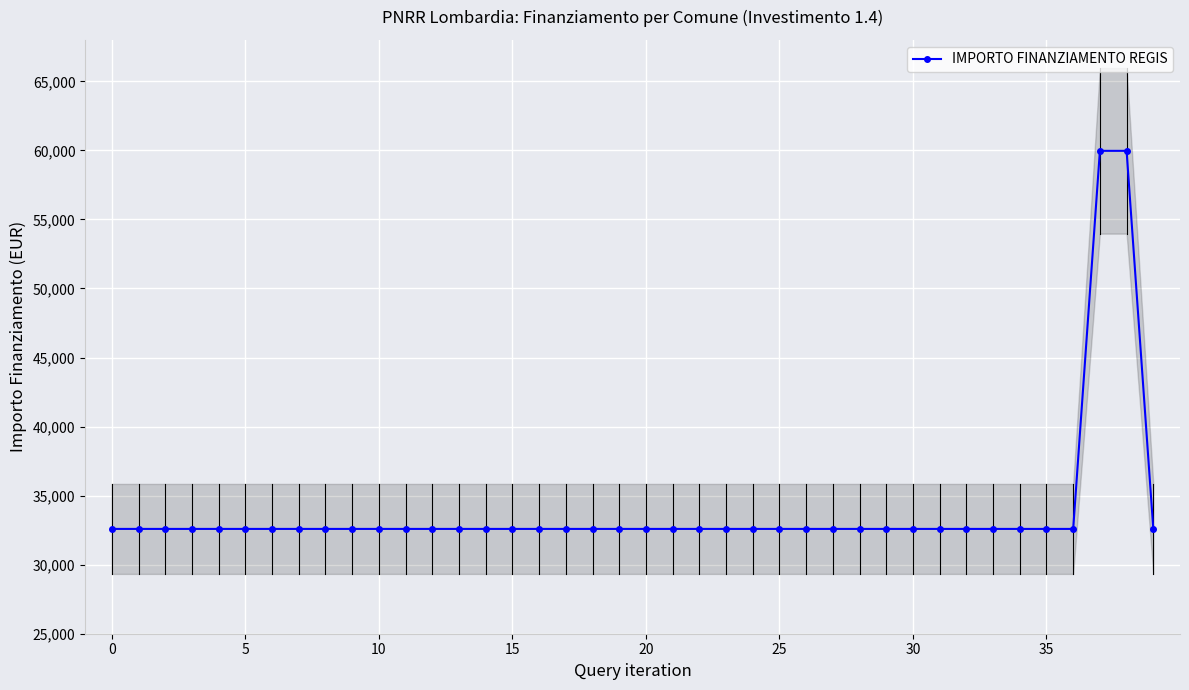

The value at 18 is 32589. True or false?

True